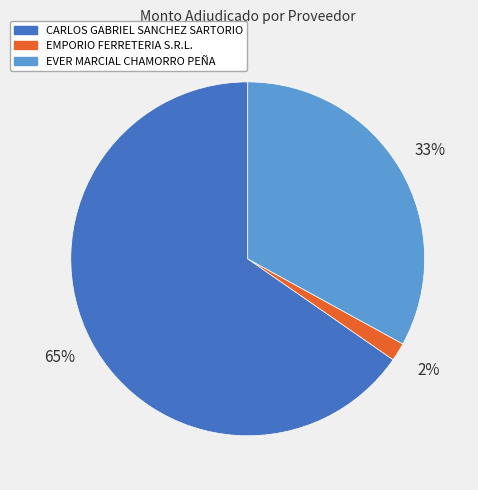

Between EVER MARCIAL CHAMORRO PEÑA and CARLOS GABRIEL SANCHEZ SARTORIO, which is larger?

CARLOS GABRIEL SANCHEZ SARTORIO